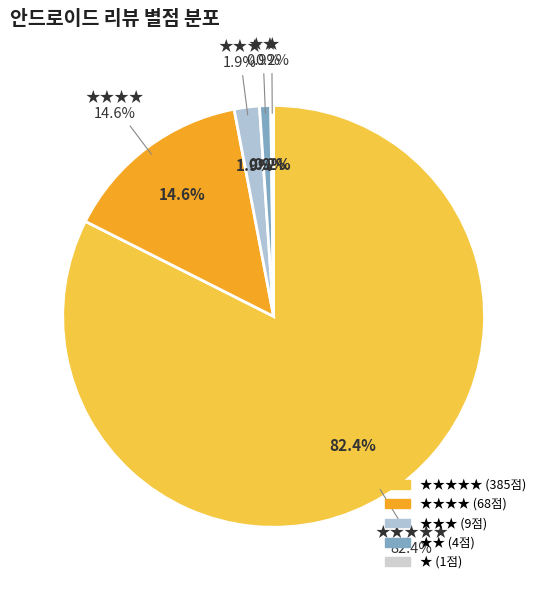

To the nearest percent, what is the difference between the ★★★★ and ★★★ slice percentages?

13%